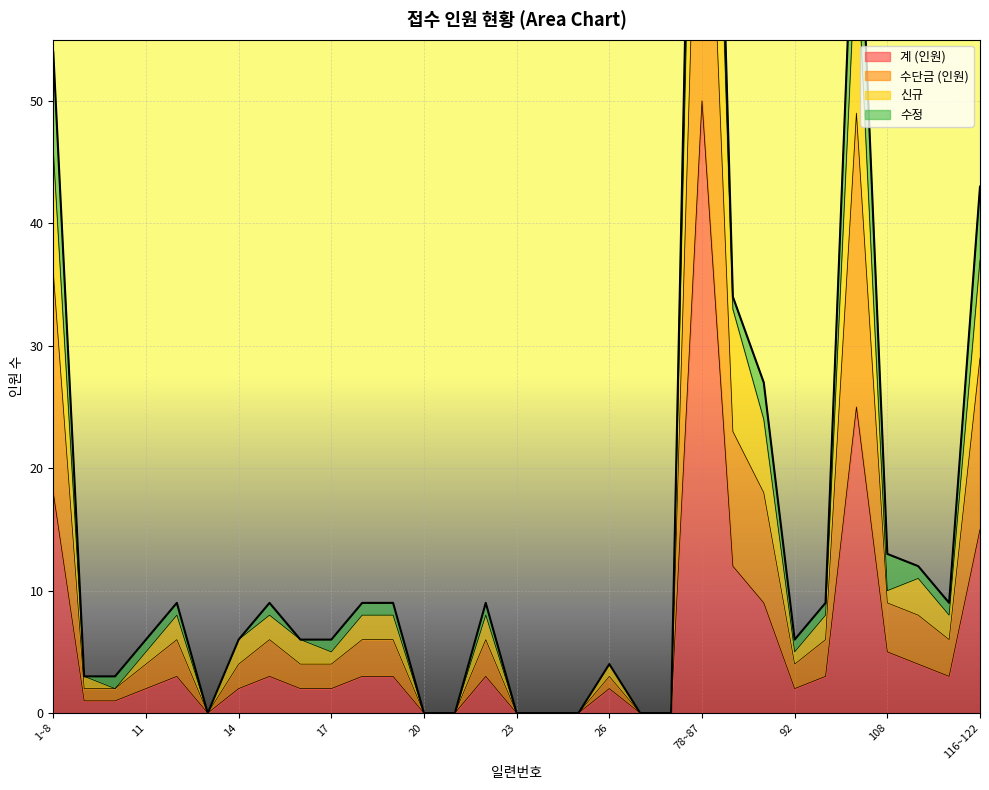

True or false: 신규 has more than 1 points higher than both neighbors.

True